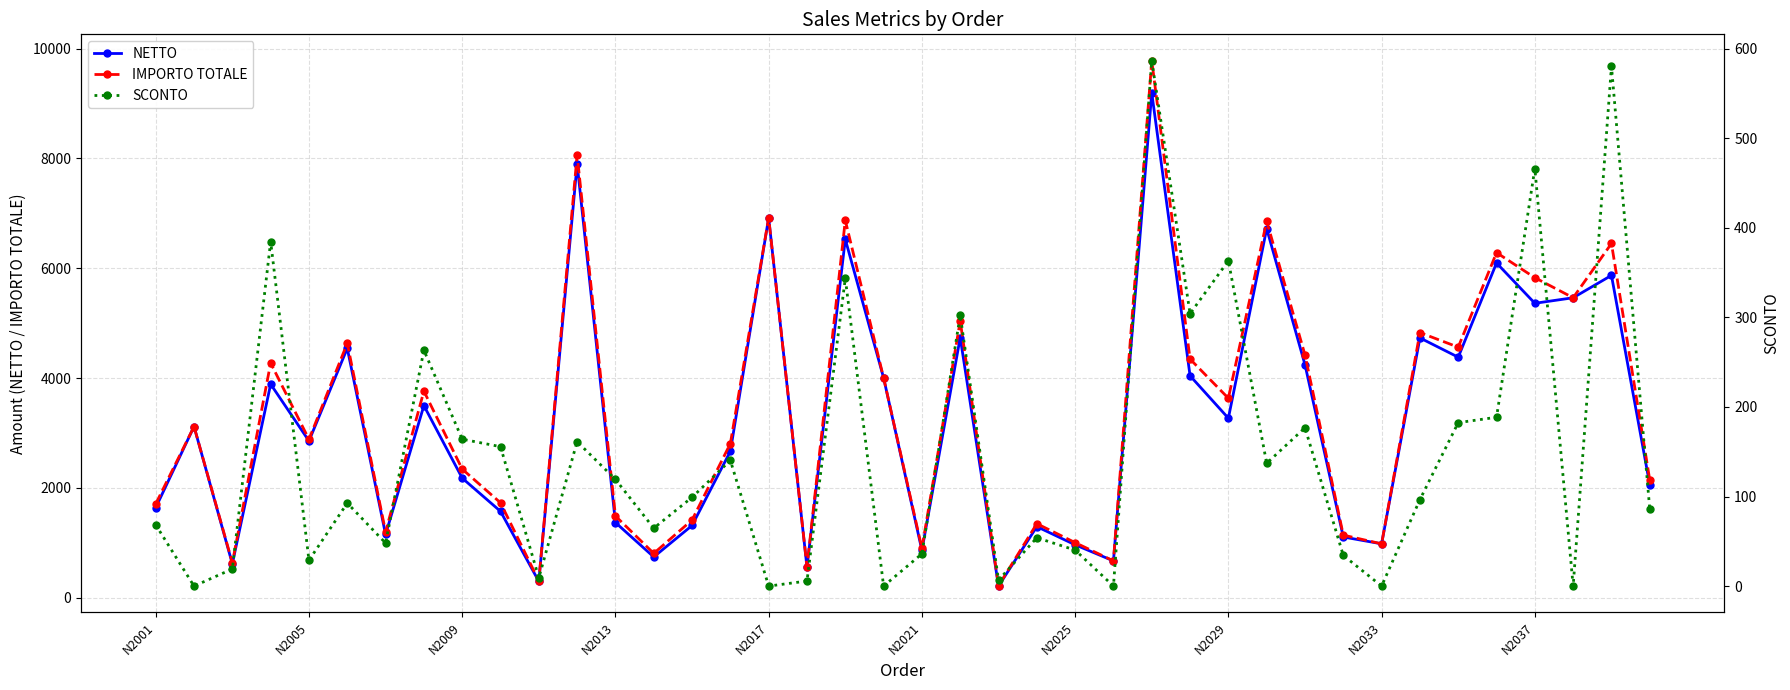

In IMPORTO TOTALE, how many points are higher than both neighbors (excluding endpoints)?

14